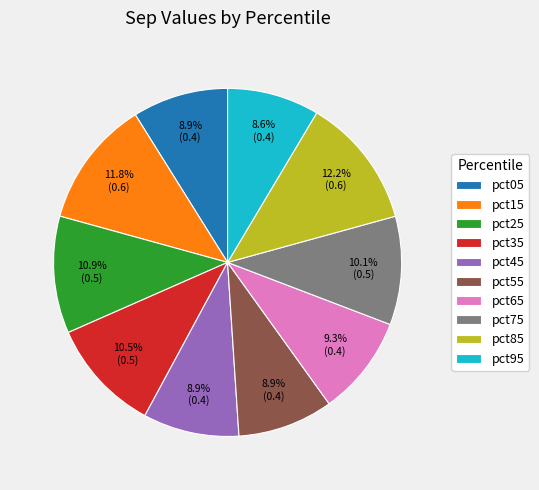

To the nearest percent, what is the combined percentage of pct95 and pct35?

19%